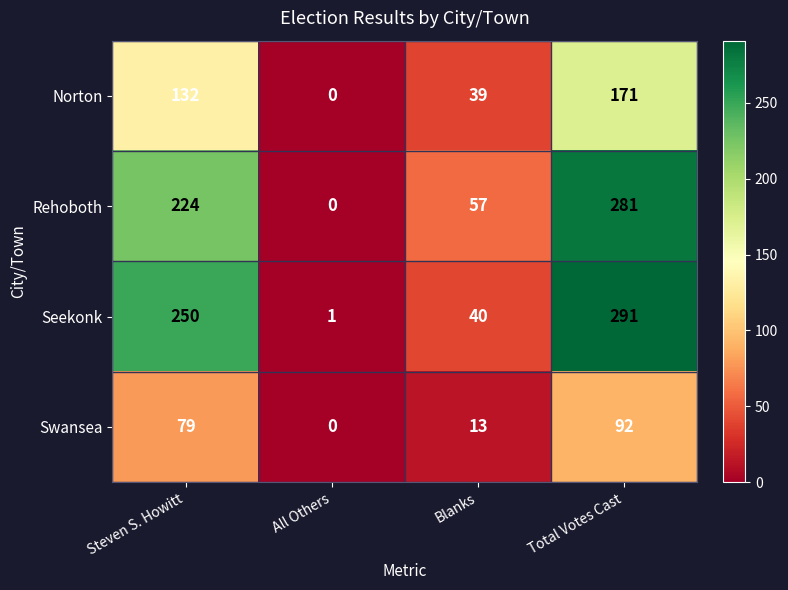

List the series in order of their peak value, lowest first.

Swansea, Norton, Rehoboth, Seekonk